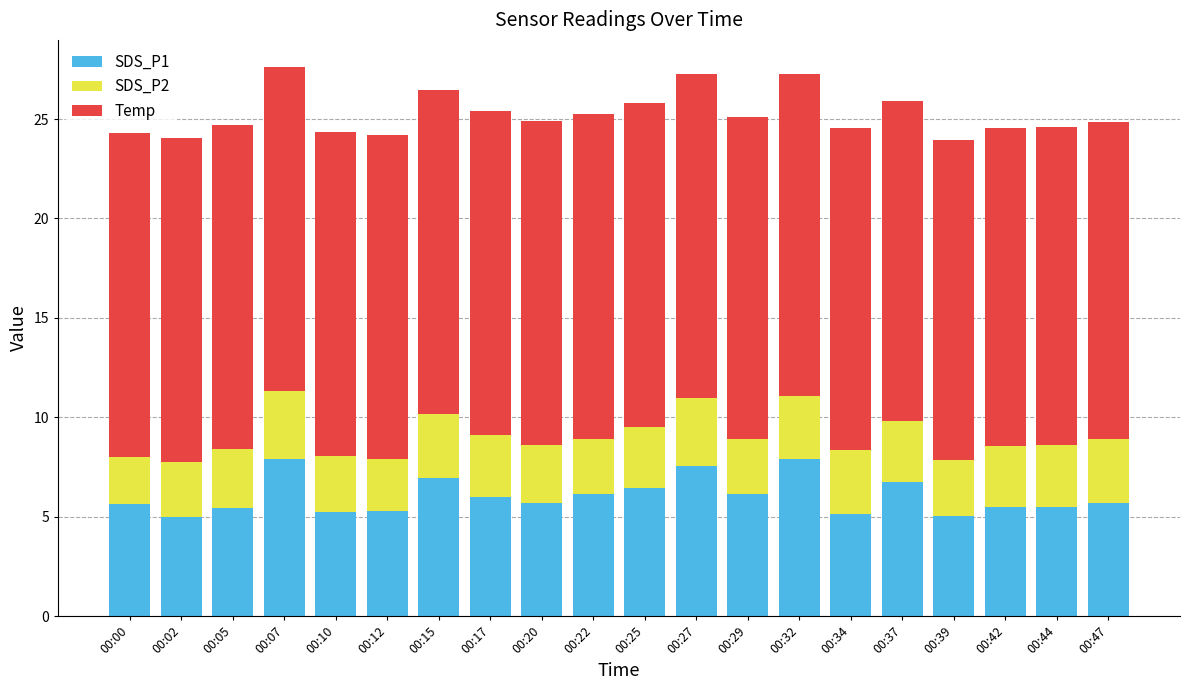

What is the difference between the second highest and second lowest values in the SDS_P1 series?

2.8